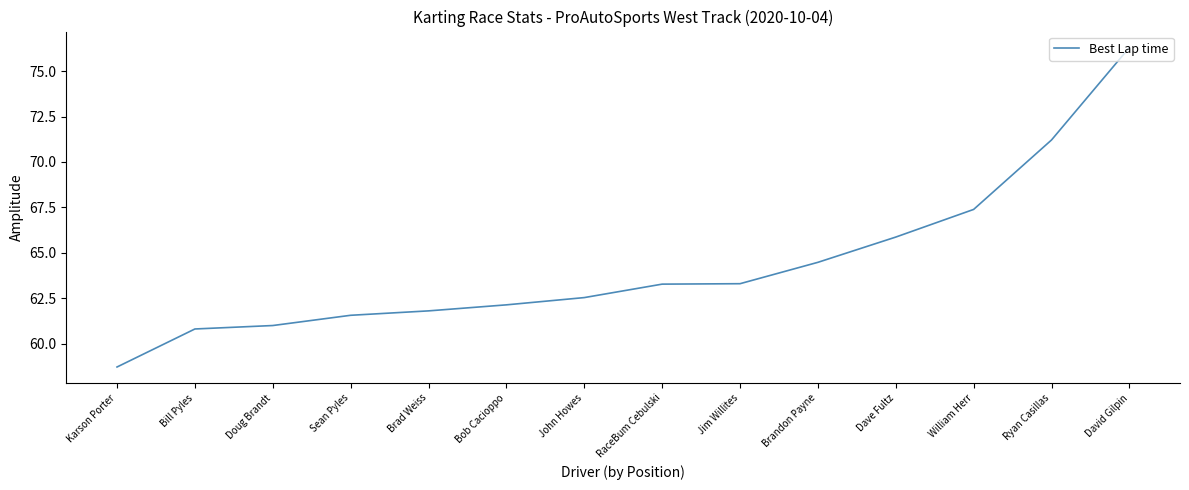

Between Doug Brandt and Bob Cacioppo, which is larger?

Bob Cacioppo